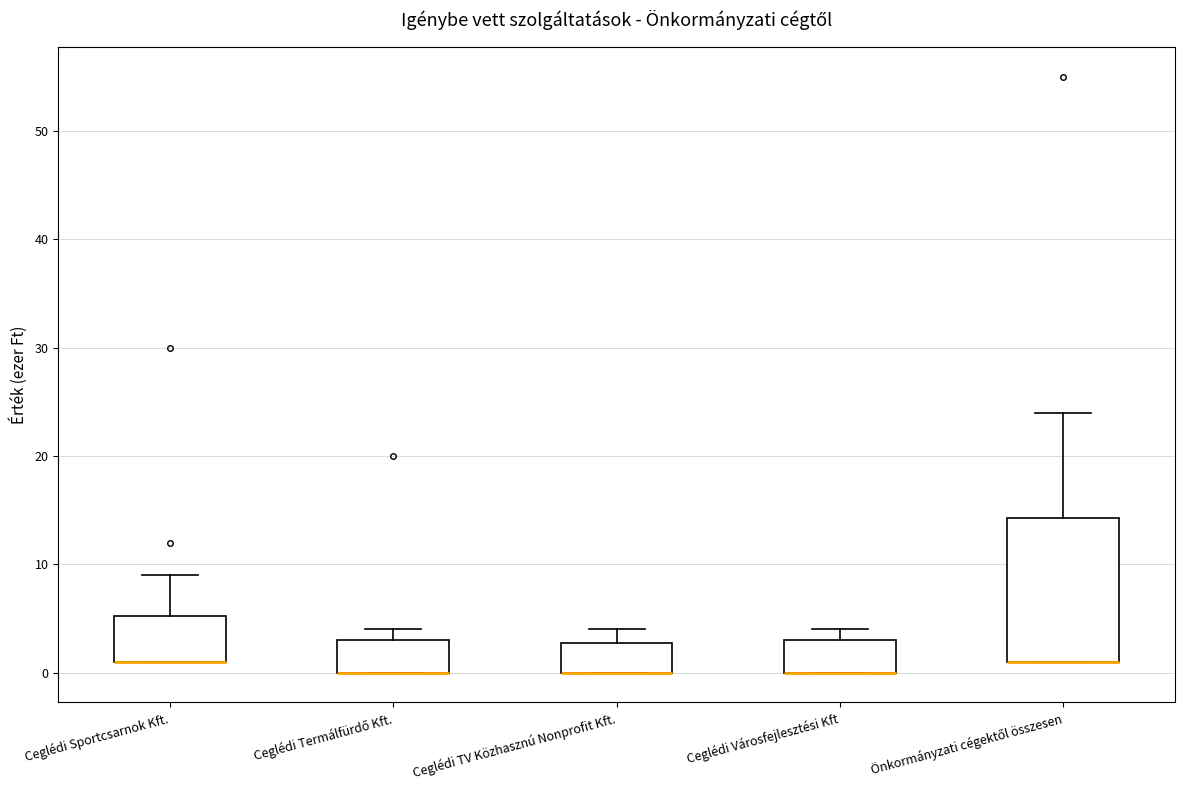

Reading left to right, read every box against the y-axis: the position of its median line, the range the box covers, and the ends of its whiskers. The values are not printed on the chart, so give them approximately, as read against the axis.

Ceglédi Sportcsarnok Kft.: median 1 (drawn on the box's lower edge), box 1 to 5, whiskers 1 to 9
Ceglédi Termálfürdő Kft.: median 0 (drawn on the box's lower edge), box 0 to 3, whiskers 0 to 4
Ceglédi TV Közhasznú Nonprofit Kft.: median 0 (drawn on the box's lower edge), box 0 to 3, whiskers 0 to 4
Ceglédi Városfejlesztési Kft: median 0 (drawn on the box's lower edge), box 0 to 3, whiskers 0 to 4
Önkormányzati cégektől összesen: median 1 (drawn on the box's lower edge), box 1 to 14, whiskers 1 to 24